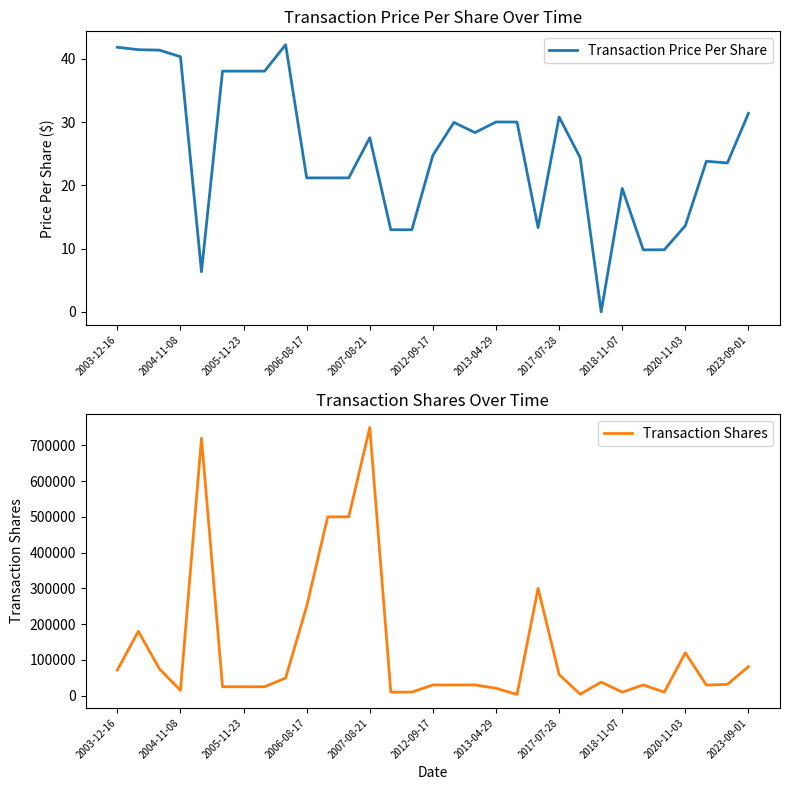

Rank the series at 2003-12-16 from highest to lowest value.

Transaction Shares, Transaction Price Per Share